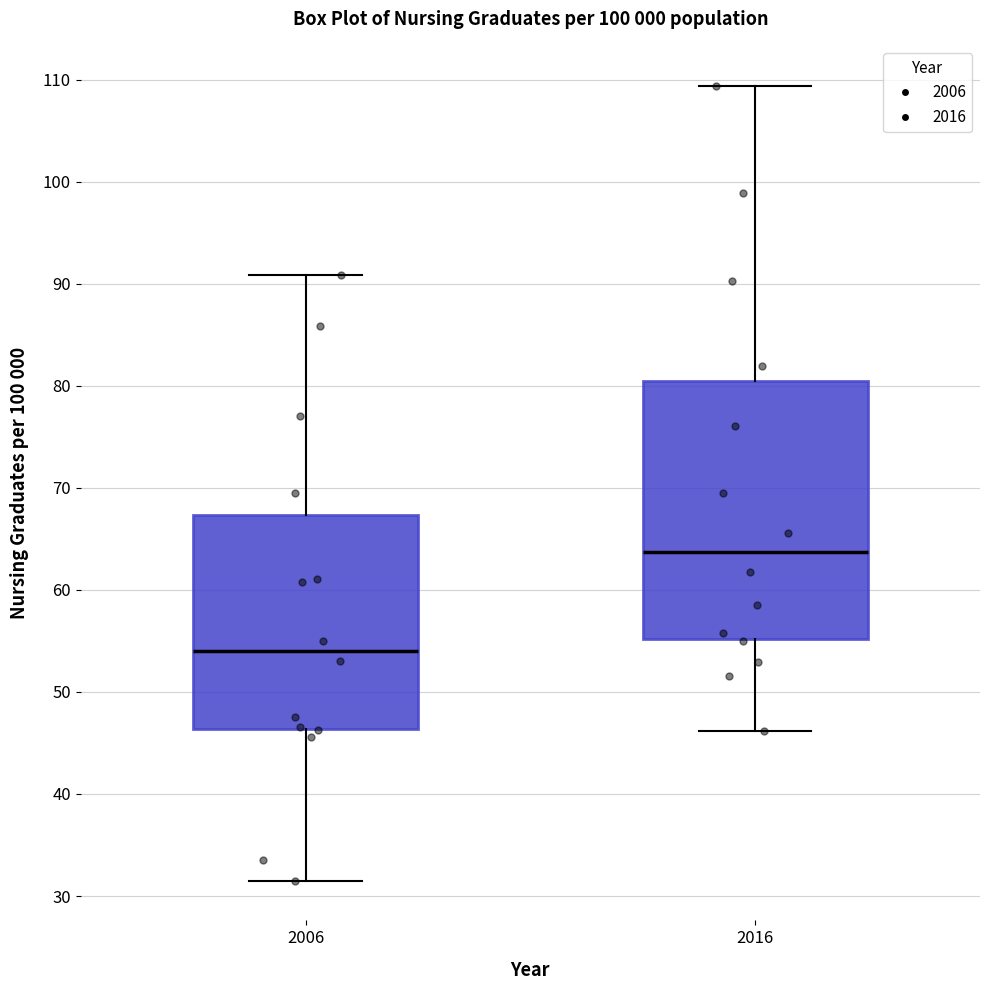

Which box has the highest median line?

2016